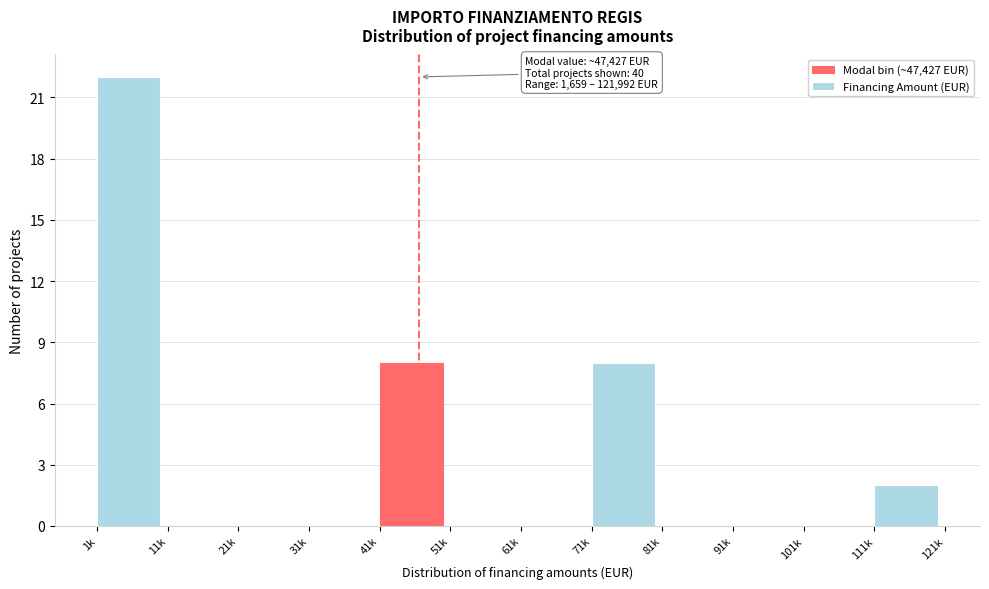

Reading right to left, list all the values displayed in this chart.

111k=2	101k=0	91k=0	81k=0	71k=8	61k=0	51k=0	41k=8	31k=0	21k=0	11k=0	1k=22